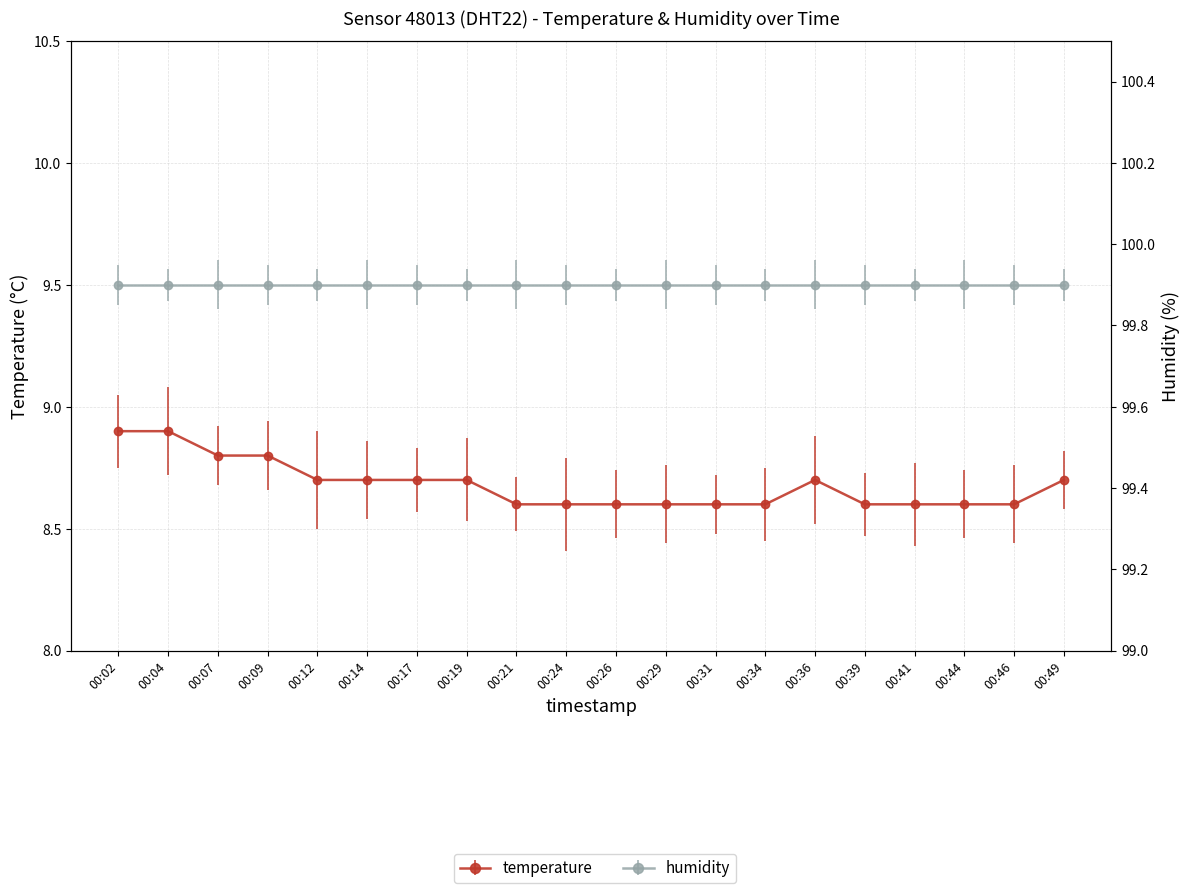

What value does the data have at 00:04?

8.9